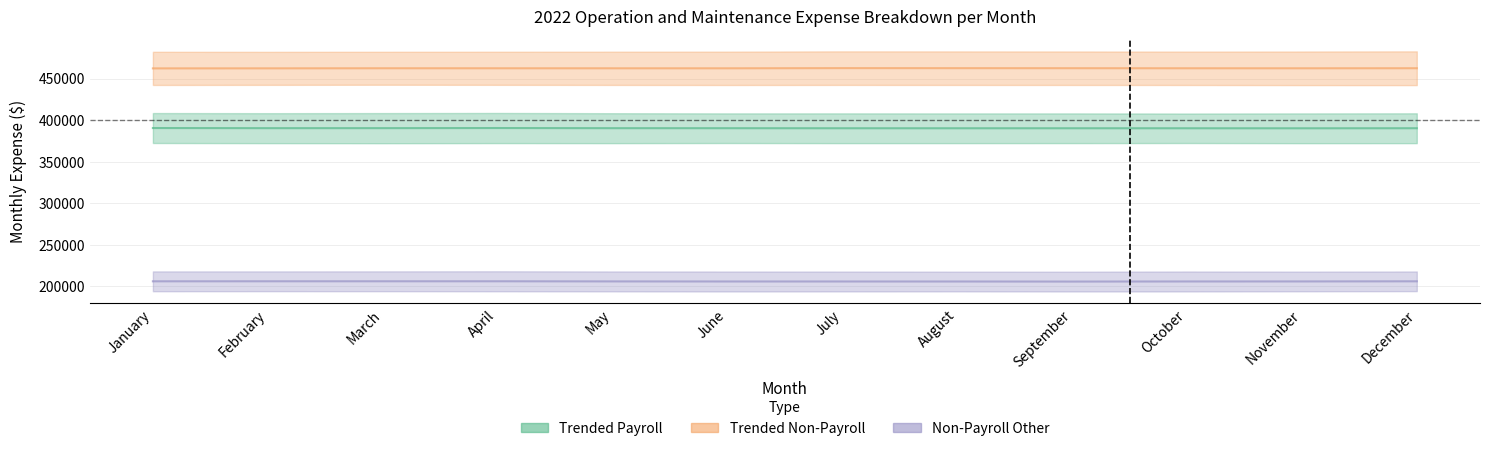

True or false: Trended Non-Payroll and Non-Payroll Other intersect in this chart.

False